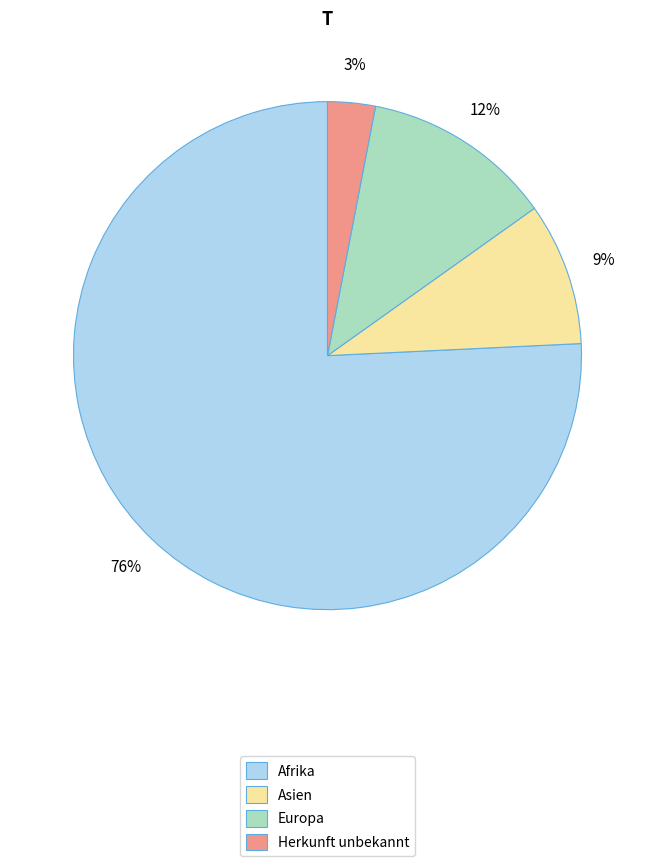

To the nearest percent, what portion does Afrika represent?

76%